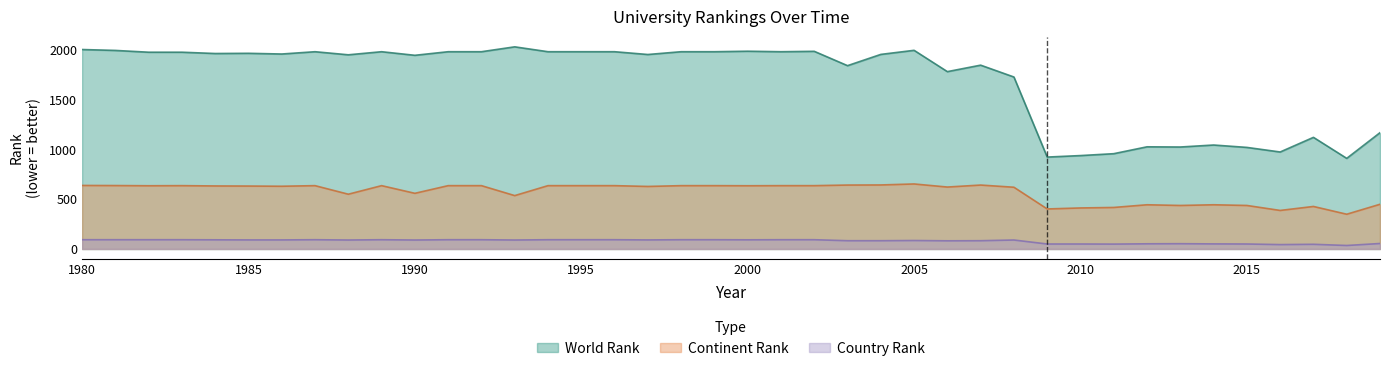

What is the approximate value of country rank at 2006, to the nearest 5?

80